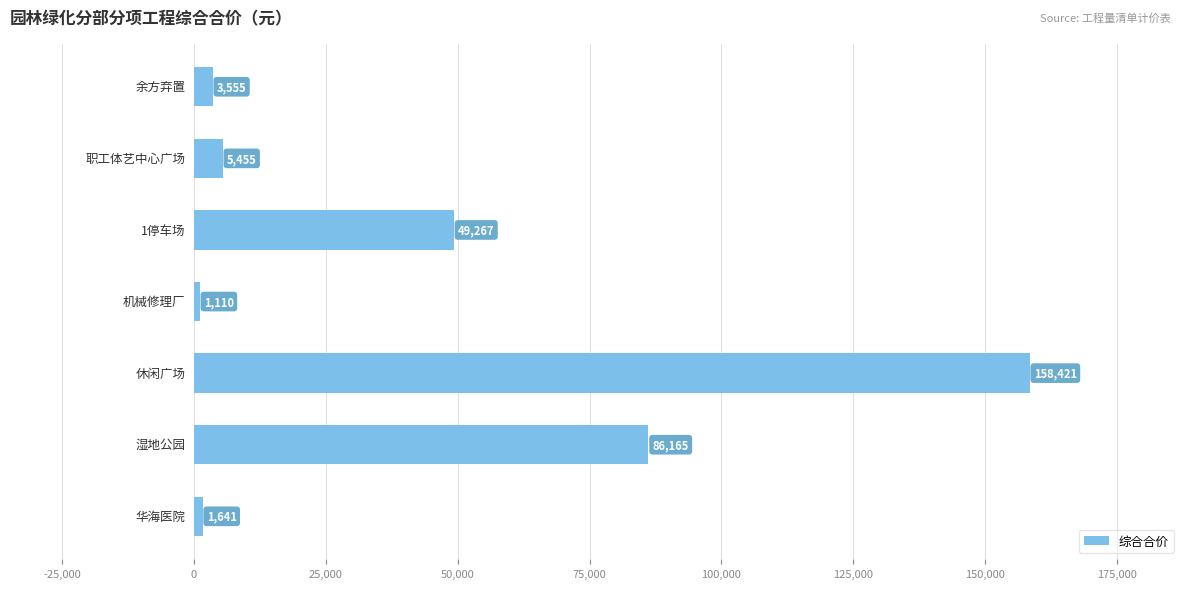

What is the greatest value displayed?

158420.5